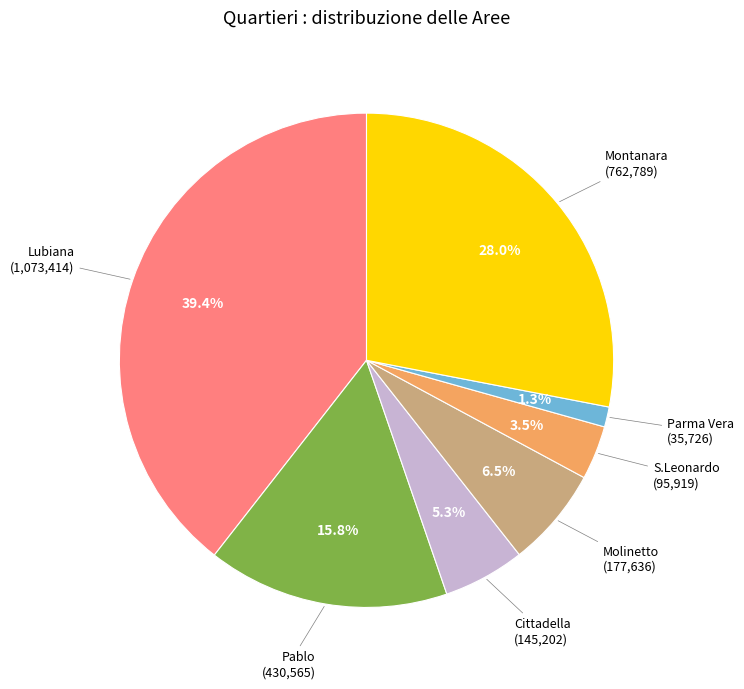

To the nearest percent, what is the difference between the largest and smallest slice percentages?

38%